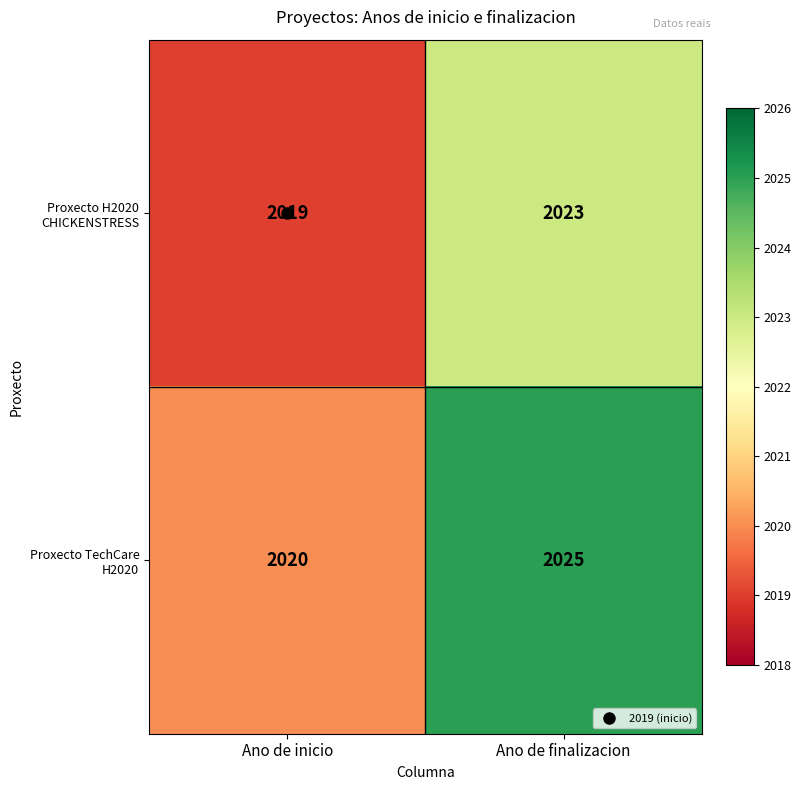

At which category is the sum across all series the highest?

Ano de finalizacion